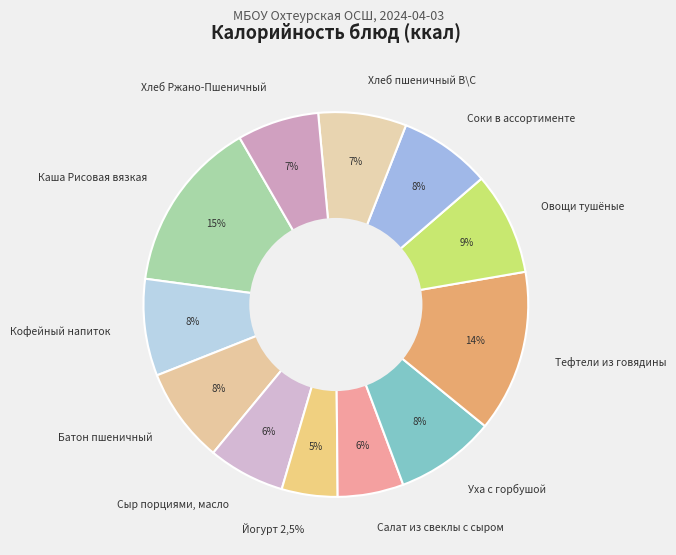

What percentage is the Кофейный напиток slice, to the nearest percent?

8%